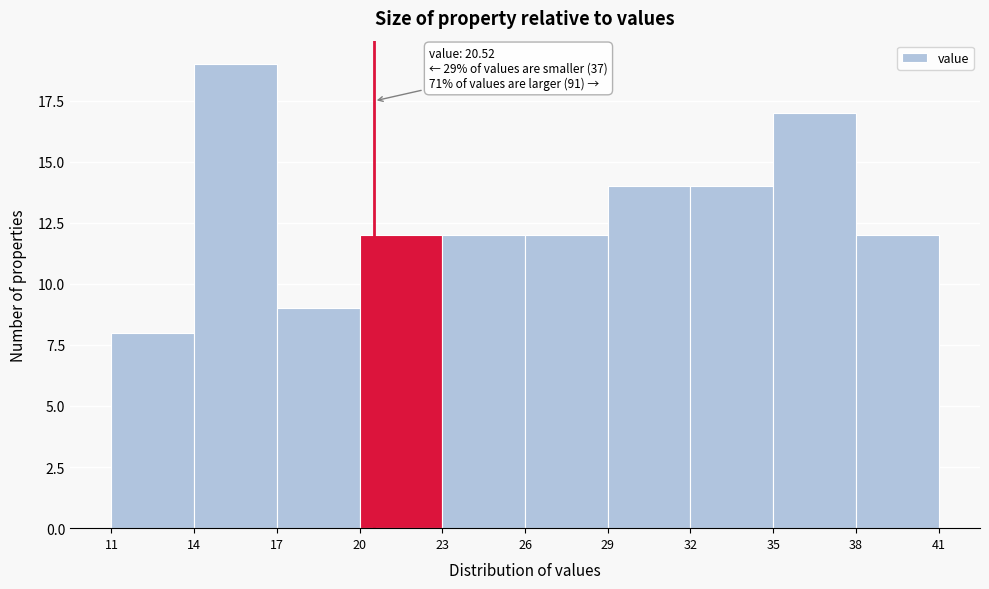

Over which range of the x-axis is the bar tallest?

14 to 17